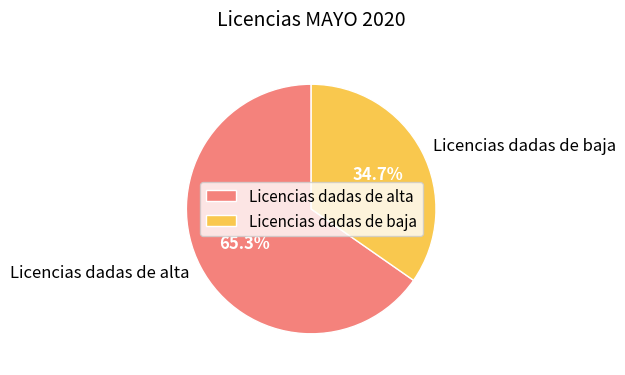

Which slice is the smallest?

Licencias dadas de baja